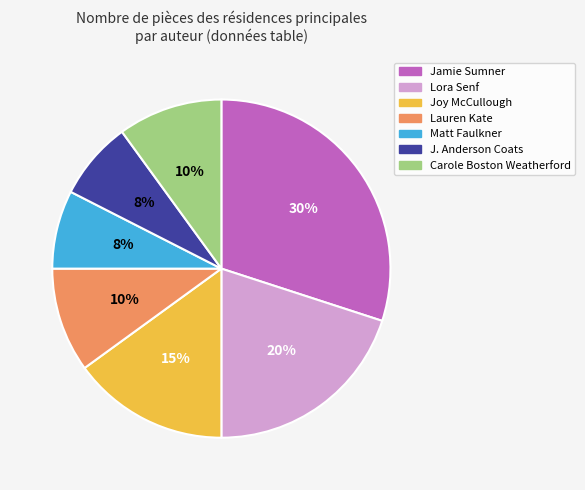

Which has a higher value, J. Anderson Coats or Lauren Kate?

Lauren Kate